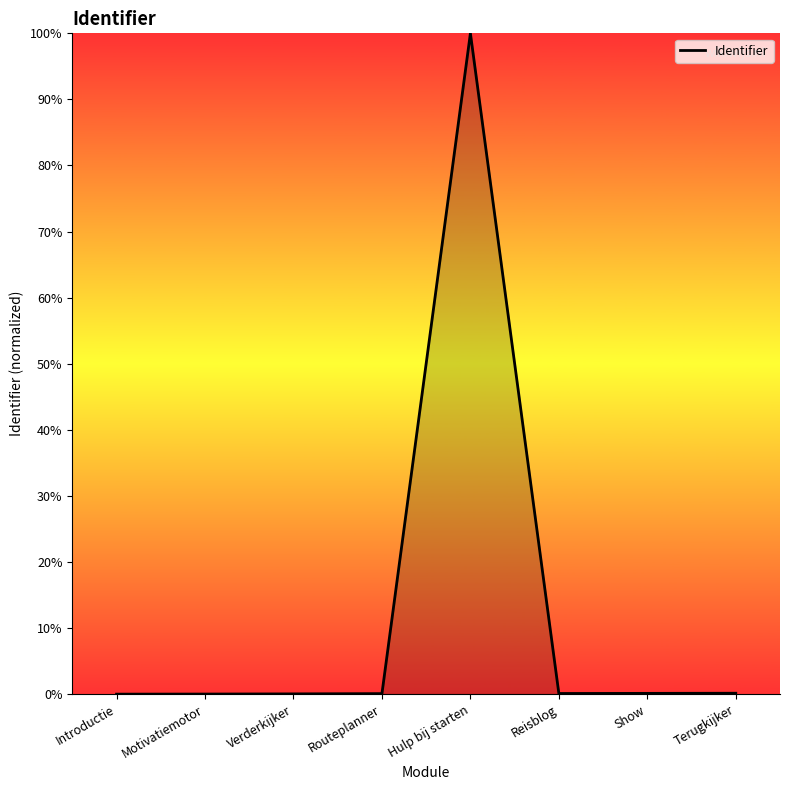

True or false: there are more than 0 points higher than both neighbors.

True